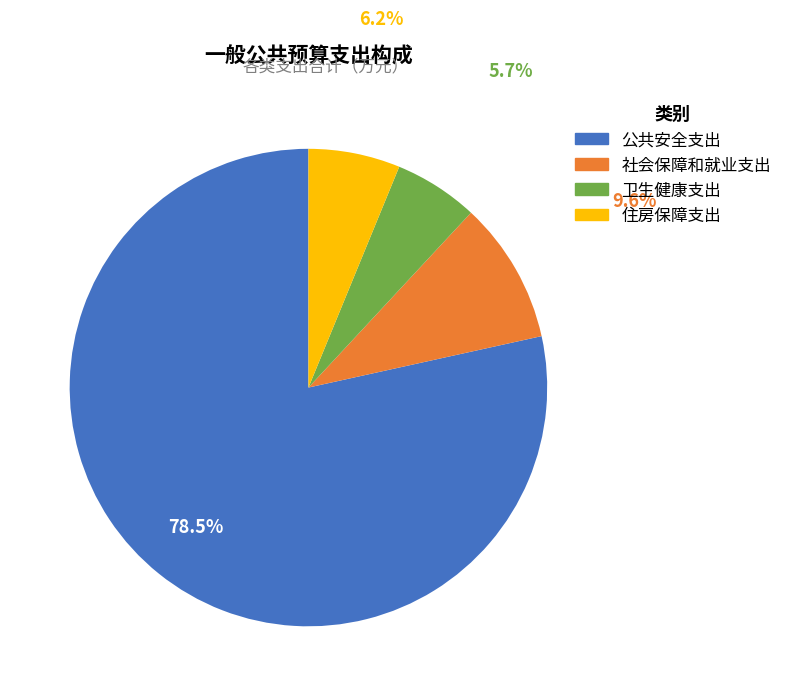

To the nearest percent, what is the average slice percentage?

25%